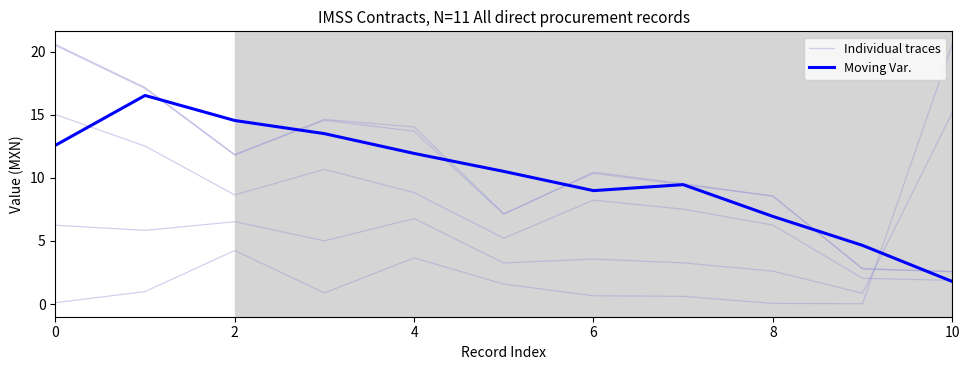

At 0, list the series in order from largest to smallest.

Individual traces, Moving Var.